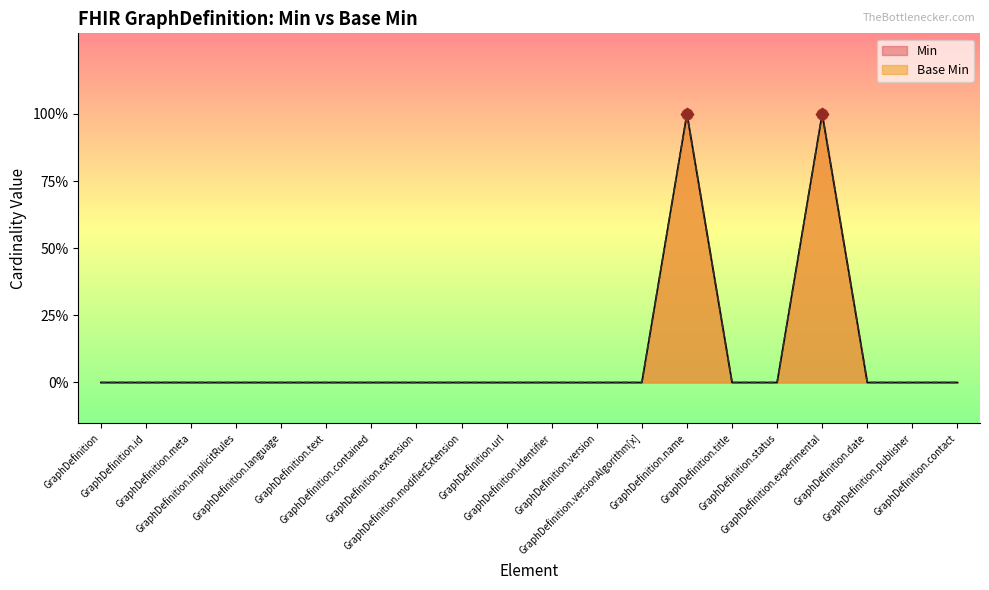

Which series has the largest total across all categories?

Min